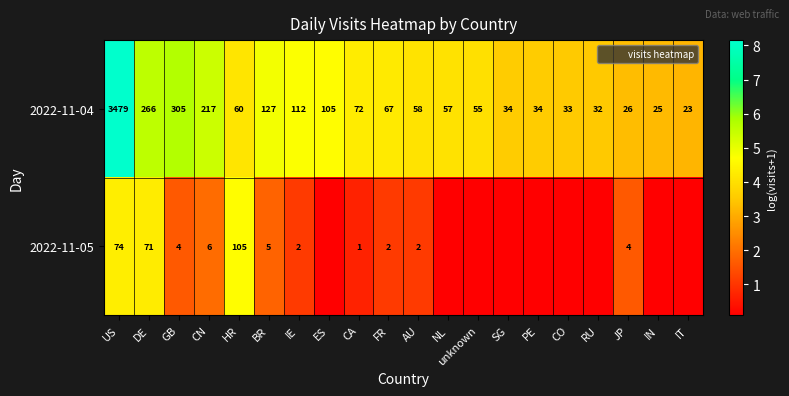

Rank the series at US from highest to lowest value.

2022-11-04, 2022-11-05